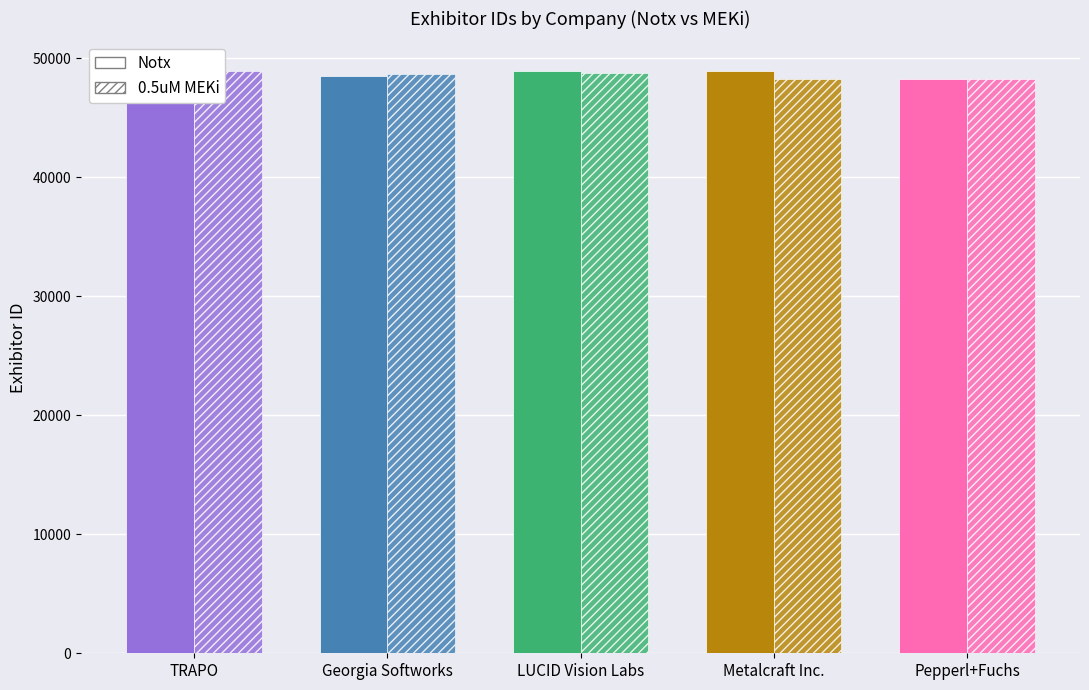

How many data points in 0.5uM MEKi are less than 48674?

2